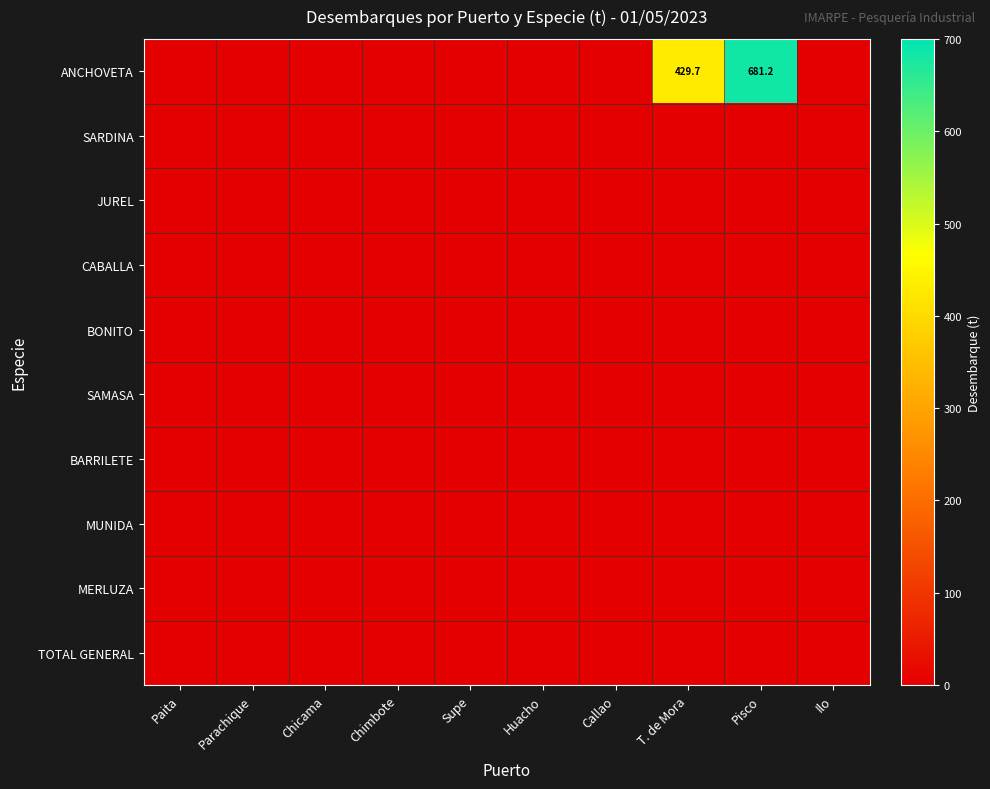

At Ilo, list the series in order from largest to smallest.

ANCHOVETA, SARDINA, JUREL, CABALLA, BONITO, SAMASA, BARRILETE, MUNIDA, MERLUZA, TOTAL GENERAL